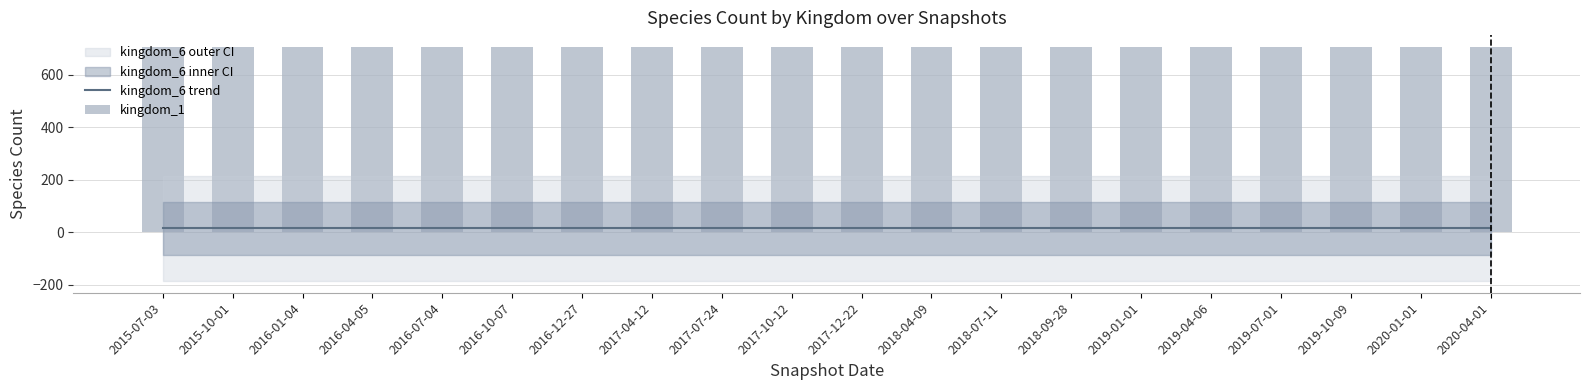

What is the approximate value of kingdom_6 trend at 2020-01-01?

14.9